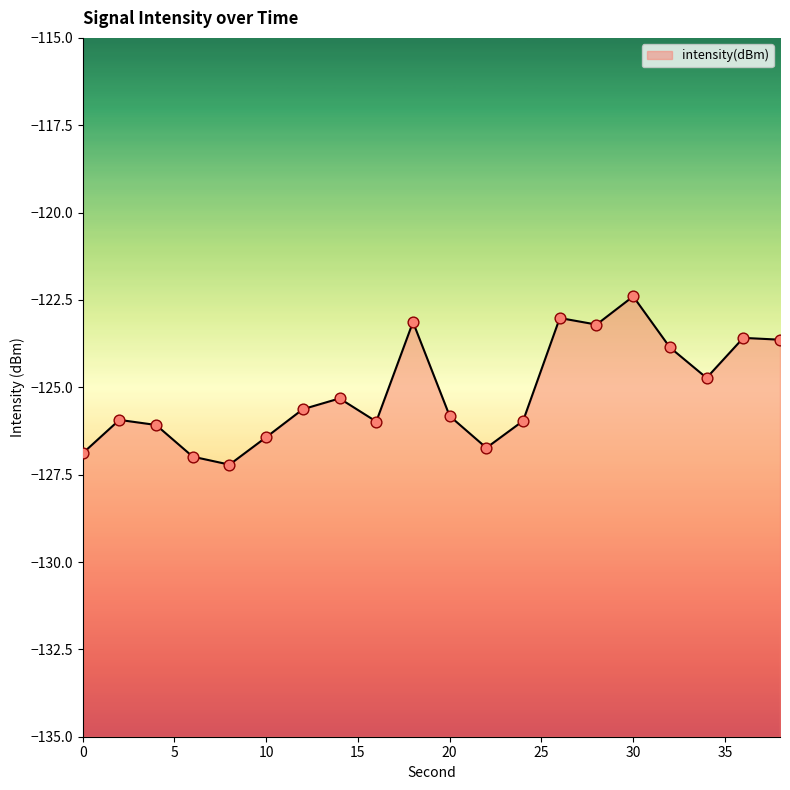

What is the change in value from 4 to 12?

+0.5